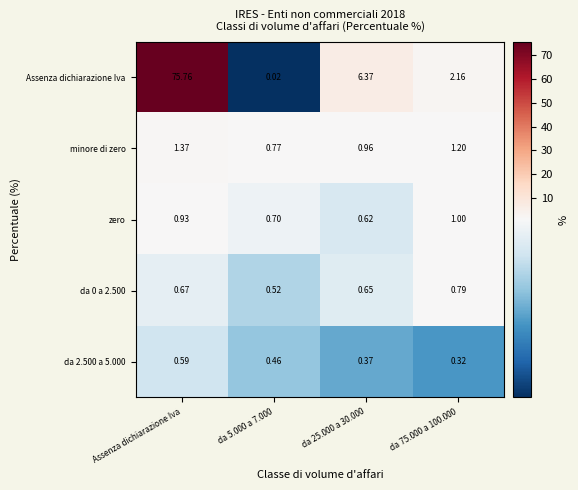

Is the value of zero at da 75.000 a 100.000 greater than the value of minore di zero at da 5.000 a 7.000?

Yes